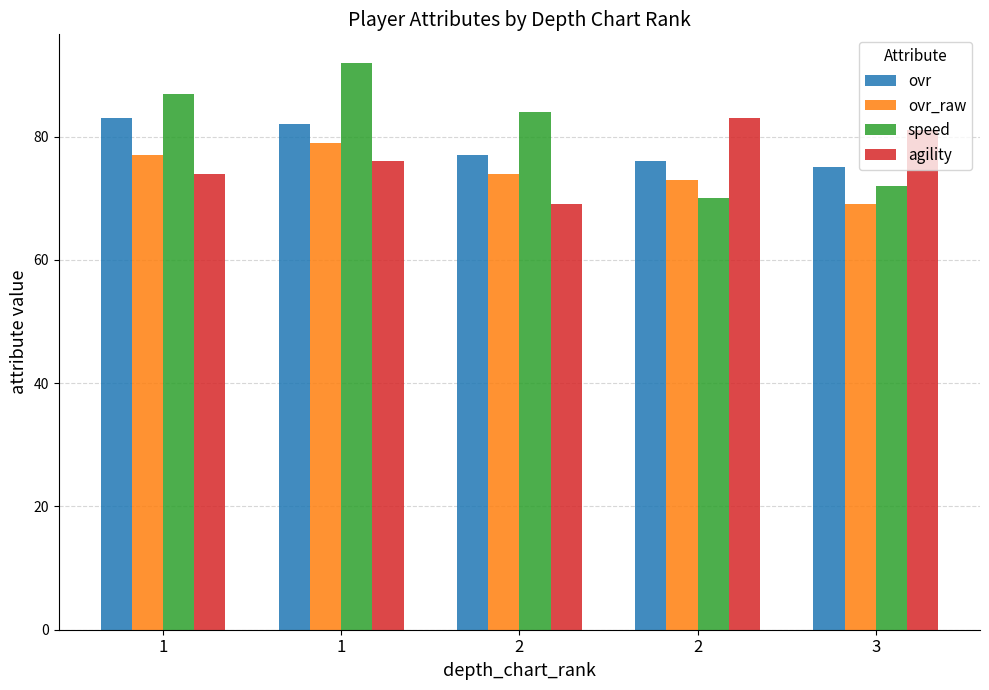

What is the value of the agility bar at the 3rd from the left?

69